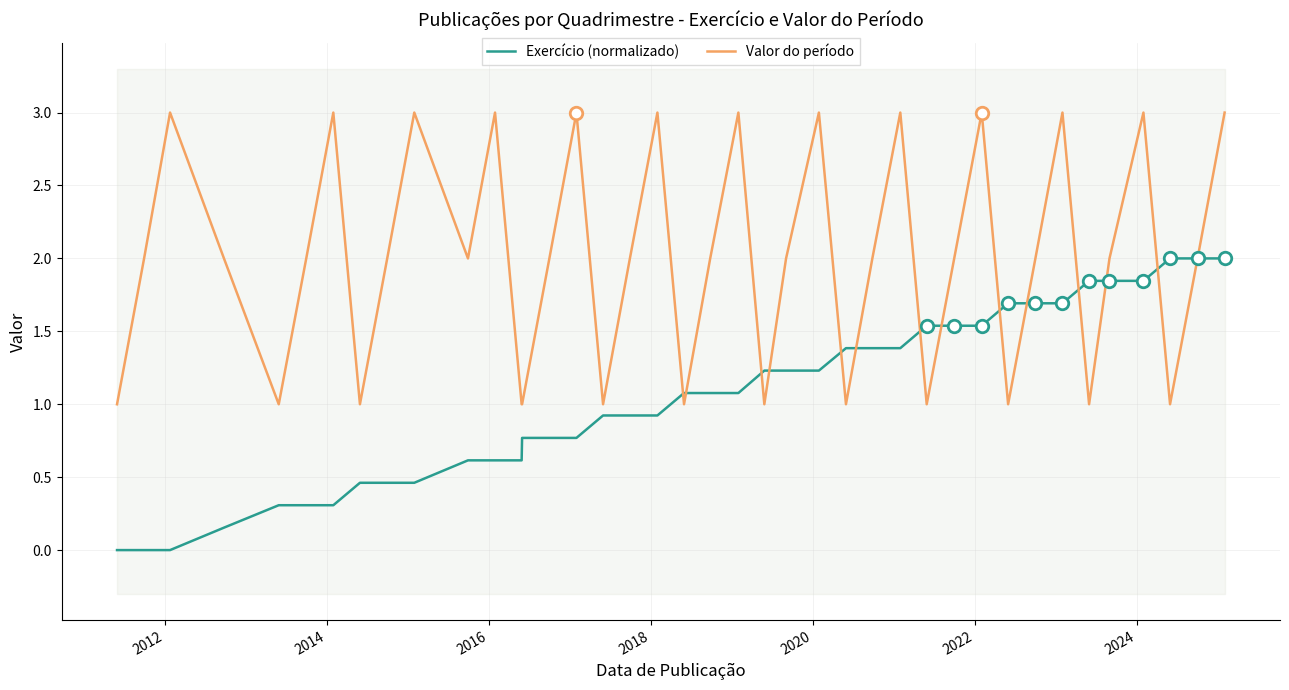

How many interior local valleys does the Valor do período series have?

11